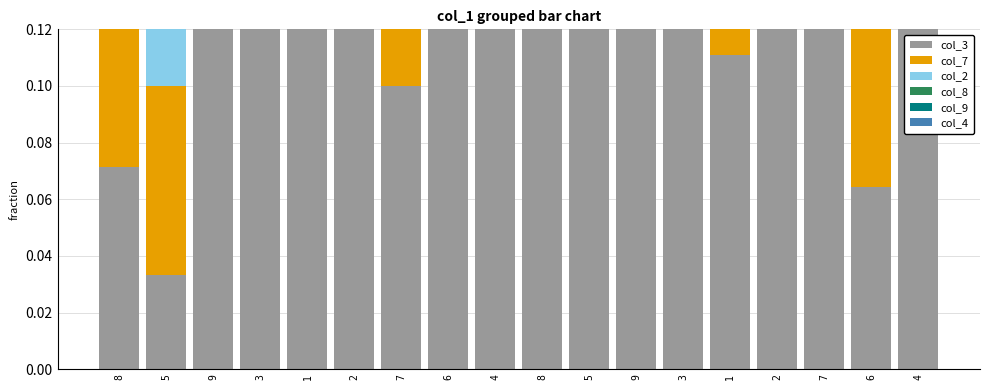

What is the difference between the col_4 values at 5 and 9?

0.1